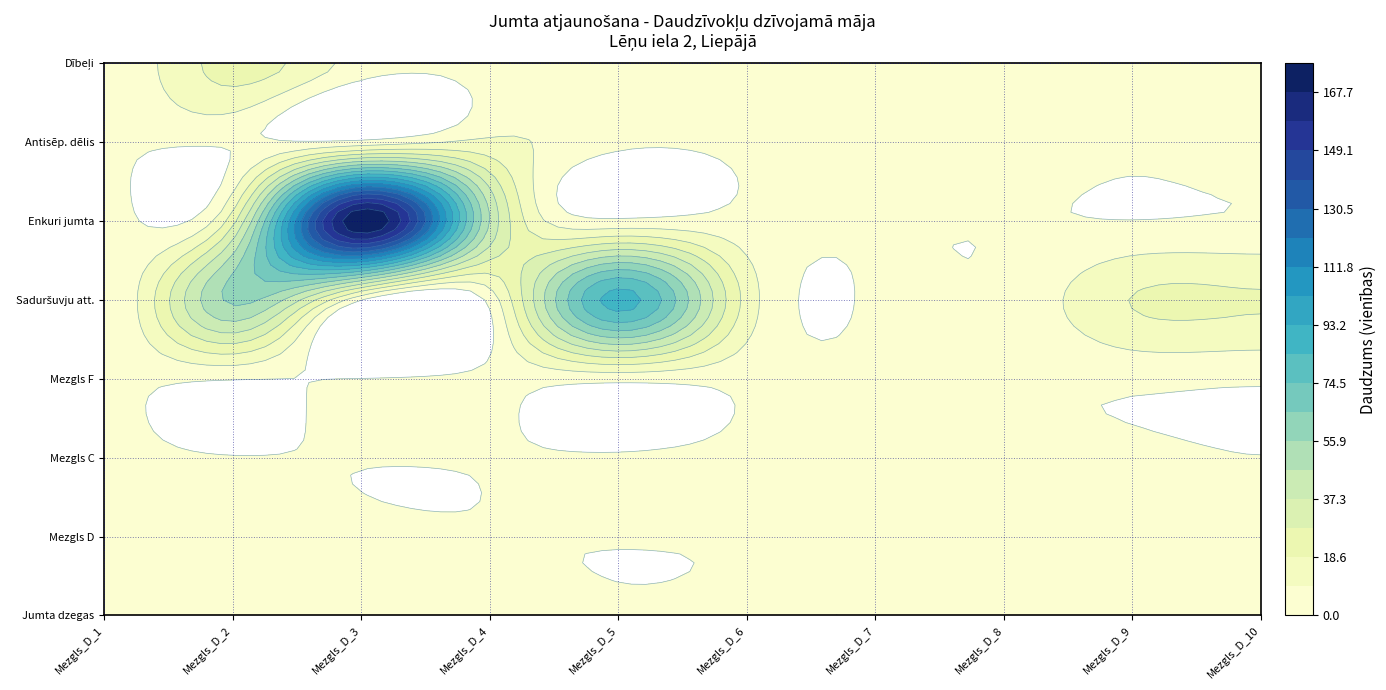

Reading left to right, list all the values displayed in this chart.

Jumta dzegas izbūve pie garensienu silt: 0=0.0	1=0.0	2=0.0	3=0.0	4=0.0	5=0.0	6=0.0	7=0.0	8=0.0	9=0.0
Mezgls D: 0=0.0	1=0.0	2=0.0	3=0.0	4=0.0	5=0.0	6=0.0	7=0.0	8=0.0	9=0.0
Mezgls C: 0=0.0	1=0.0	2=0.0	3=0.0	4=0.0	5=0.0	6=0.0	7=0.0	8=0.0	9=0.0
Mezgls F: 0=0.0	1=0.0	2=0.0	3=0.0	4=0.0	5=0.0	6=0.0	7=0.0	8=0.0	9=0.0
Saduršuvju attīrīšana no vecās javas: 0=0.0	1=56.5	2=0.3	3=0.3	4=87.0	5=13.0	6=0.1	7=0.2	8=17.3	9=19.1
Enkuri jumta skārda apšuvumam: 0=0.0	1=21.9	2=174.0	3=43.4	4=0.0	5=0.0	6=0.0	7=0.0	8=0.0	9=0.0
Antisēptizēts dēlis 50x200: 0=0.0	1=0.1	2=0.1	3=10.0	4=1.5	5=0.0	6=0.0	7=2.5	8=2.8	9=3.5
Dībeļi Enkuri stiprināšanai: 0=0.0	1=22.0	2=5.0	3=0.0	4=0.0	5=0.0	6=0.0	7=0.0	8=0.0	9=0.0